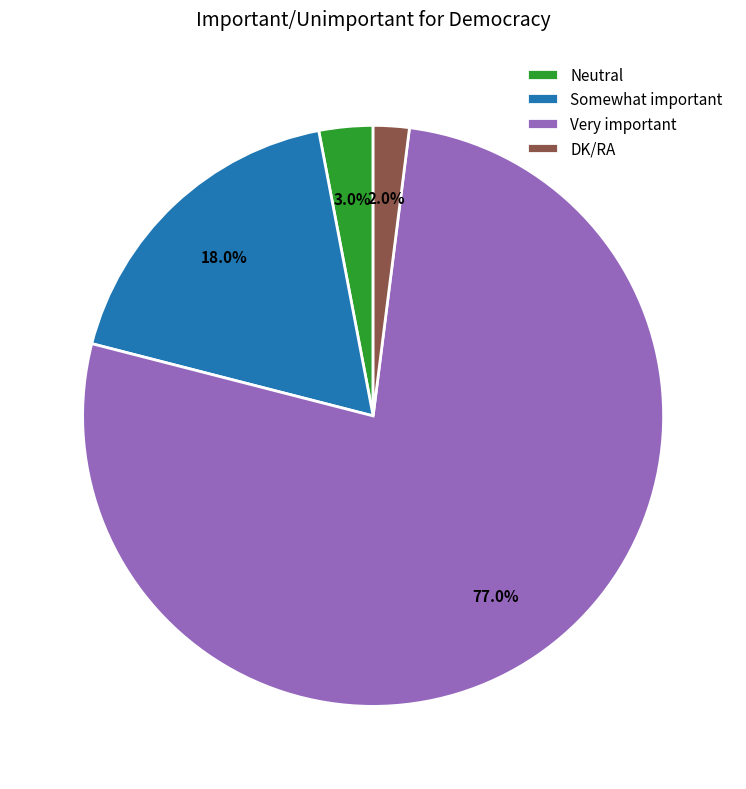

What percentage is the DK/RA slice, to the nearest percent?

2%